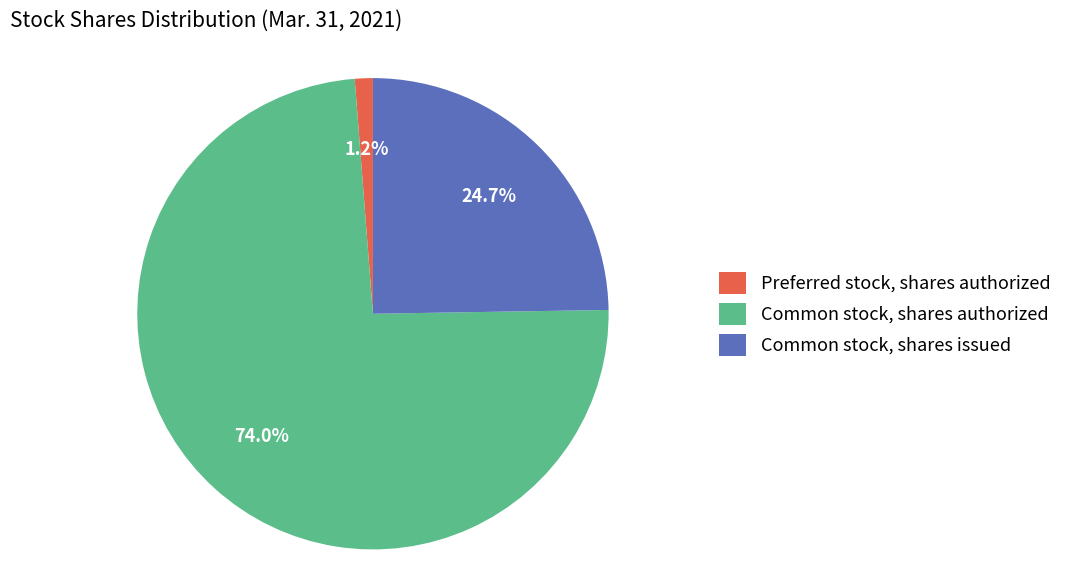

Which has a higher value, Common stock, shares authorized or Preferred stock, shares authorized?

Common stock, shares authorized